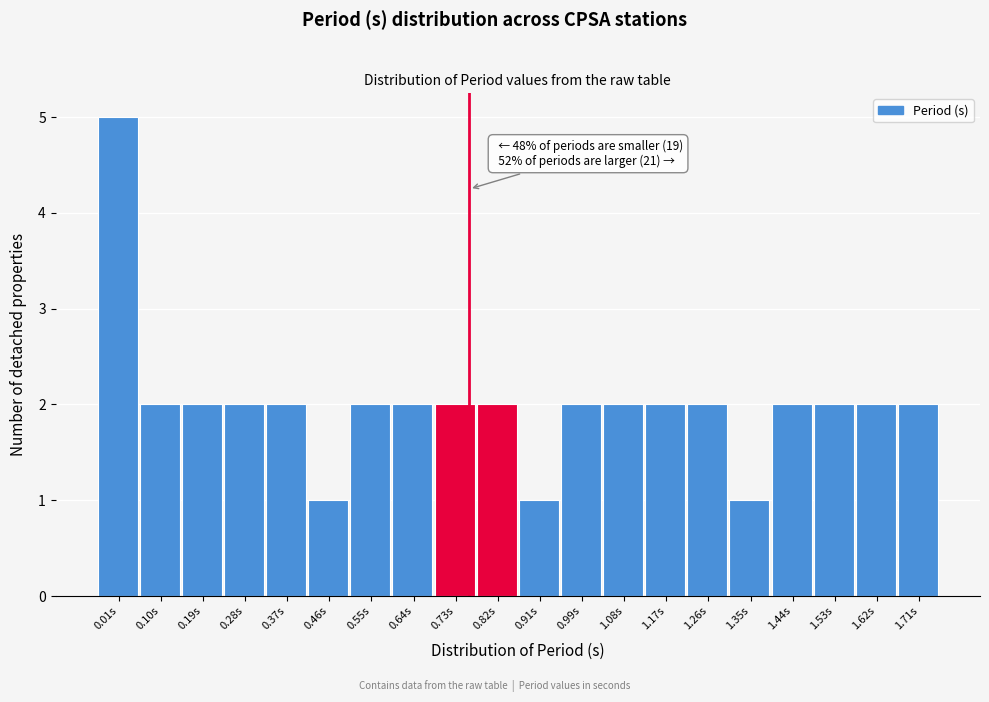

Reading left to right, transcribe all the data shown in this chart.

5	2	2	2	2	1	2	2	2	2	1	2	2	2	2	1	2	2	2	2